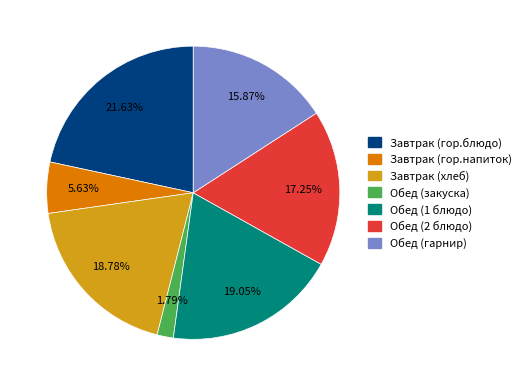

Count the number of slices in the pie.

7